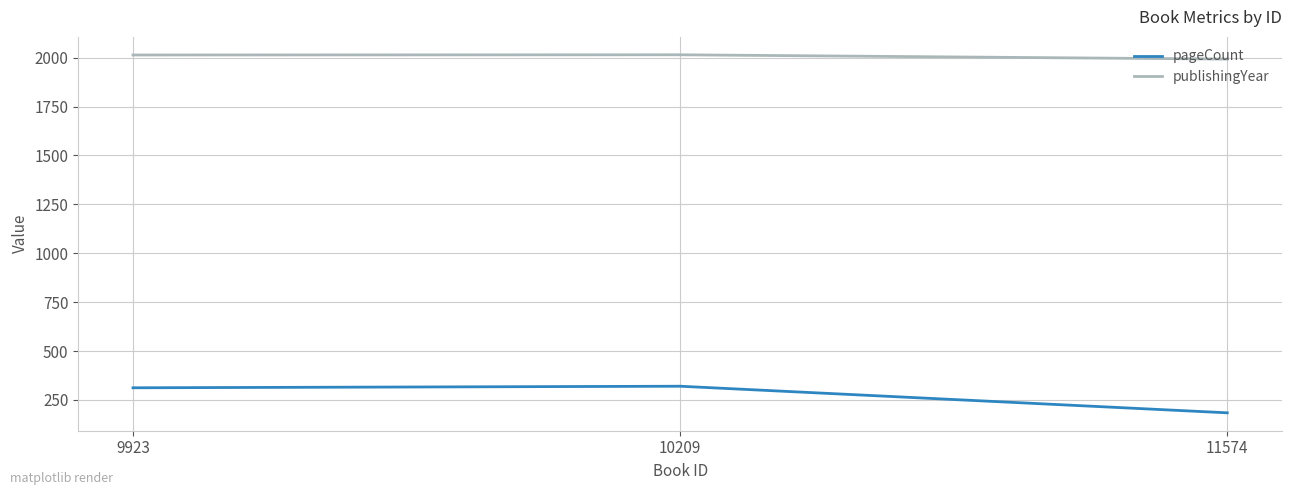

Is the value of pageCount at 10209 greater than the value of publishingYear at 11574?

No